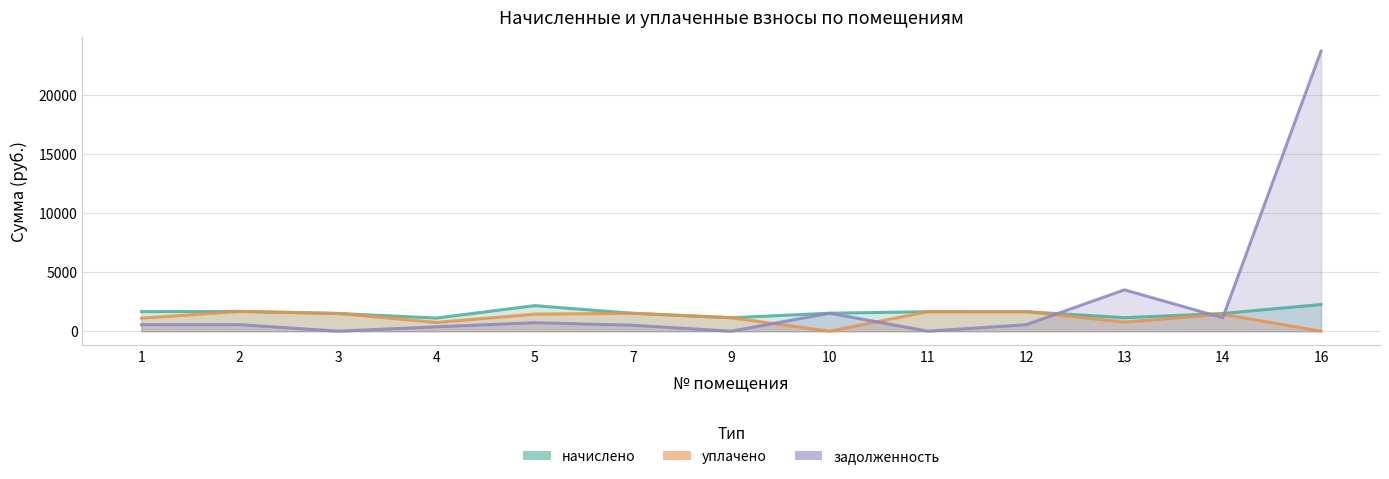

Does the chart have visible grid lines?

Yes